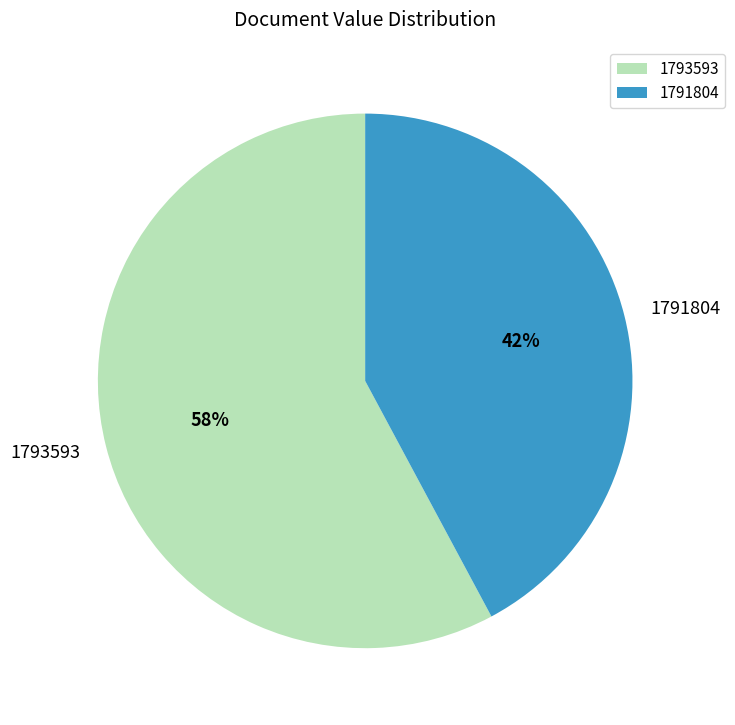

Count the number of slices in the pie.

2